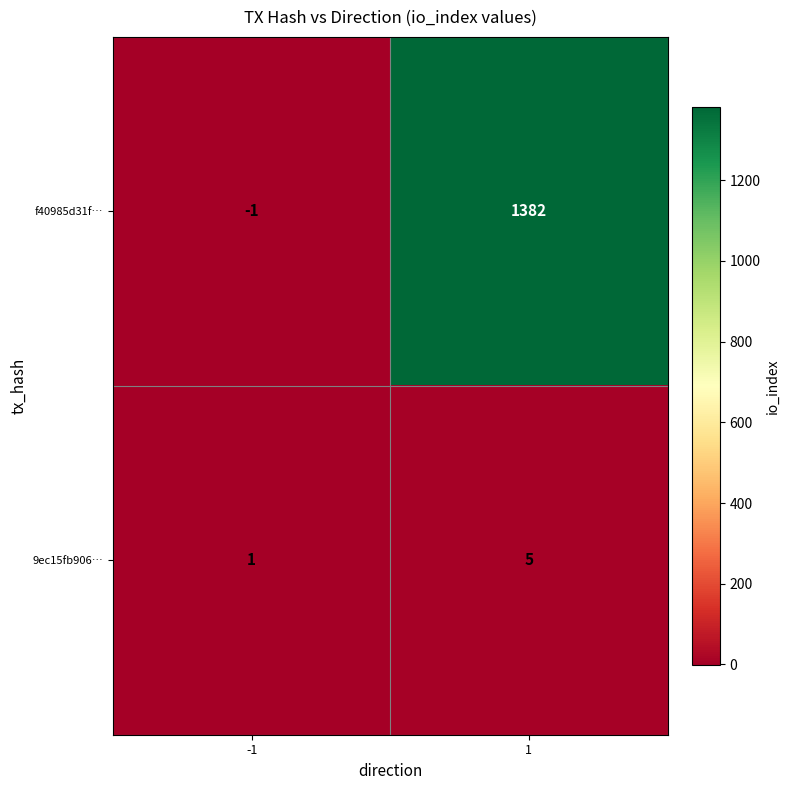

Is it true that 9ec15fb906… equals 5 at 1?

True